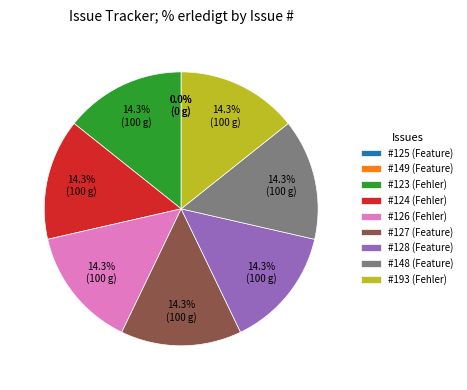

To the nearest percent, what is the difference between the largest and smallest slice percentages?

14%